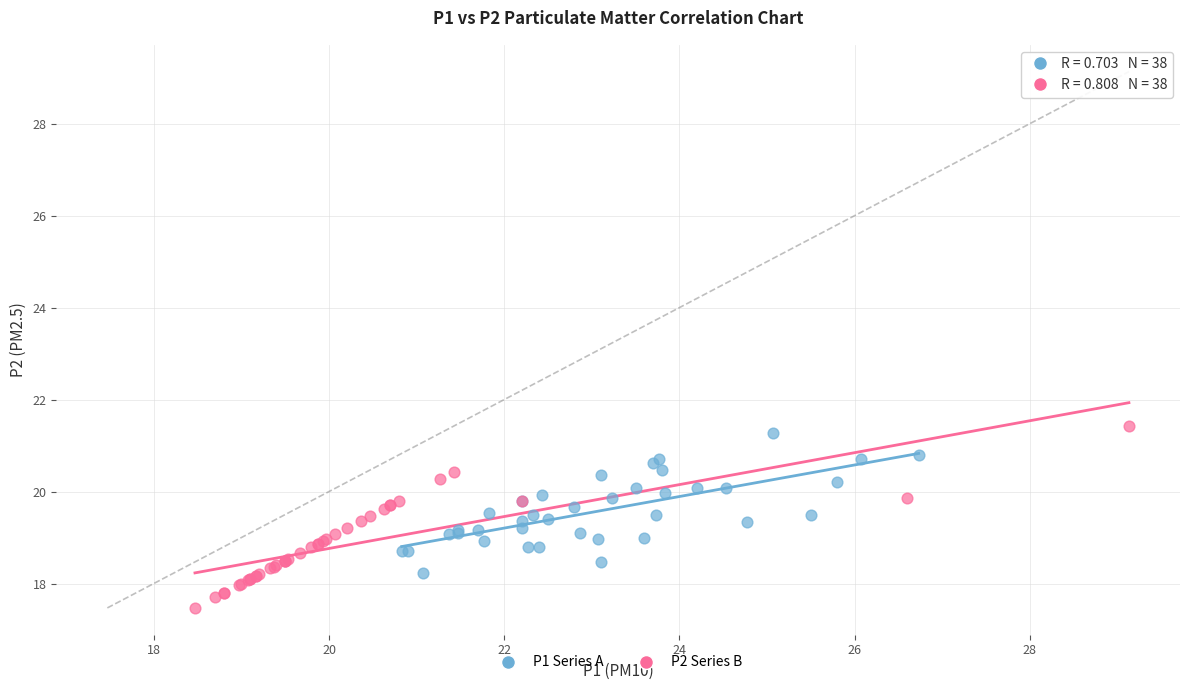

Which series reaches the maximum Y coordinate?

P2 Series B